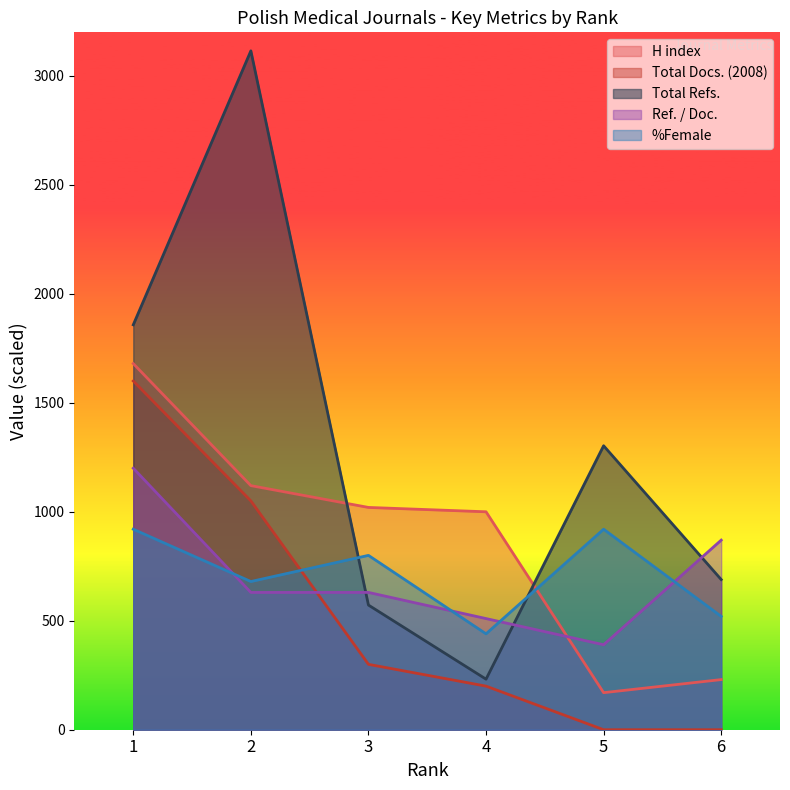

Which series has the widest spread of values?

Total Refs.